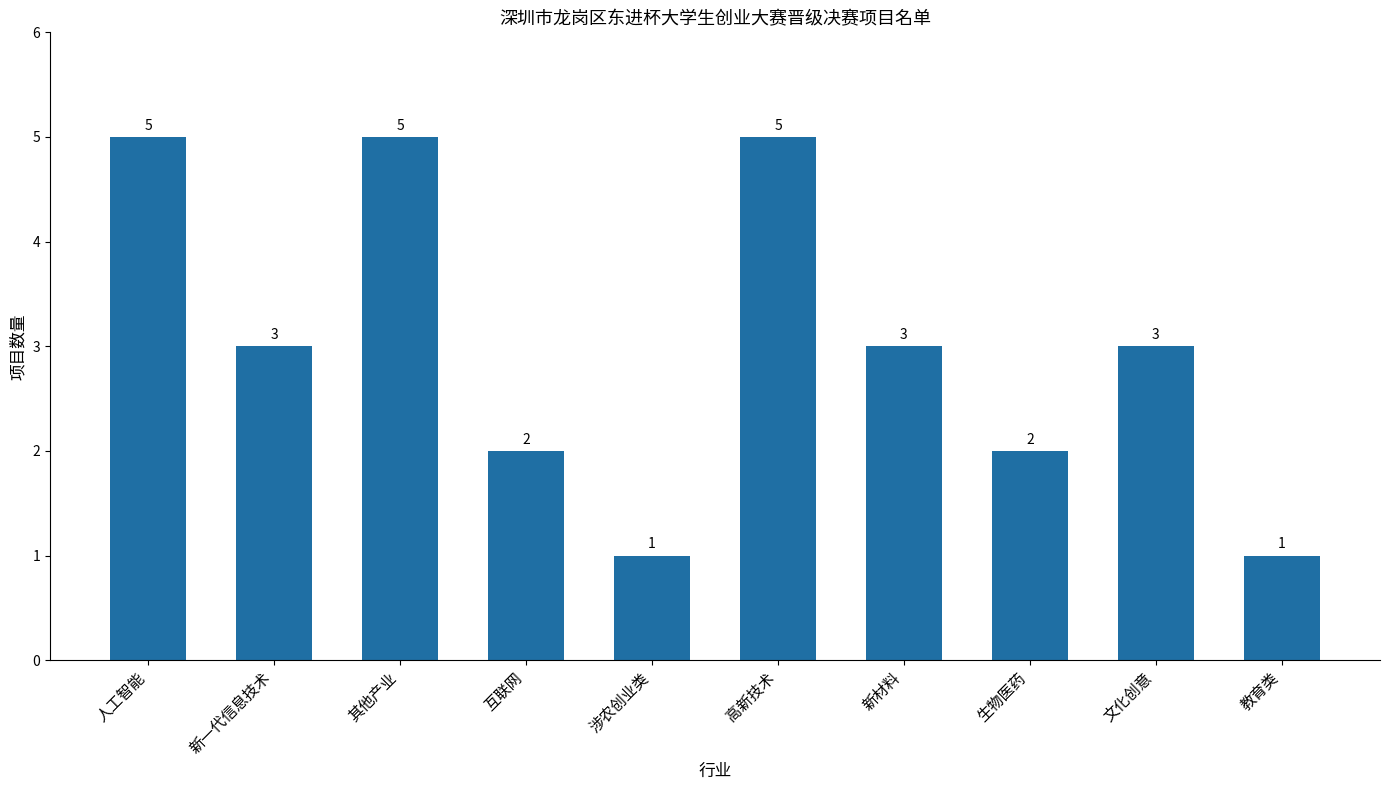

Reading left to right, transcribe all the data shown in this chart.

人工智能=5	新一代信息技术=3	其他产业=5	互联网=2	涉农创业类=1	高新技术=5	新材料=3	生物医药=2	文化创意=3	教育类=1